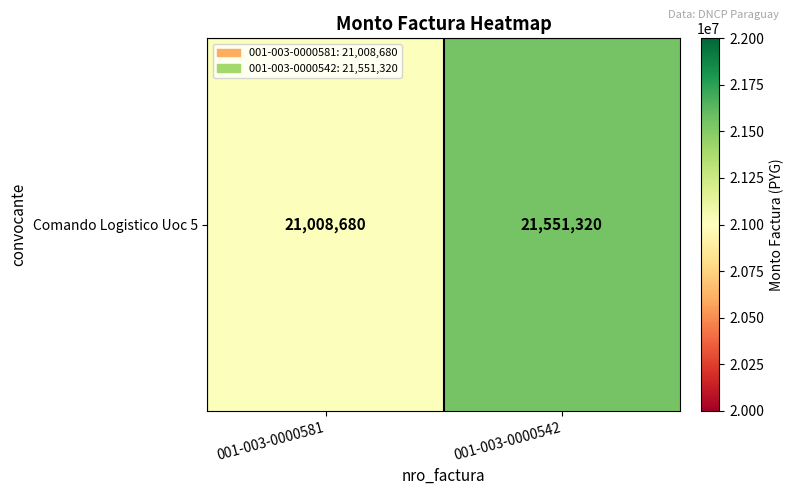

What is the sum of the values at 001-003-0000581 and 001-003-0000542?

42560000